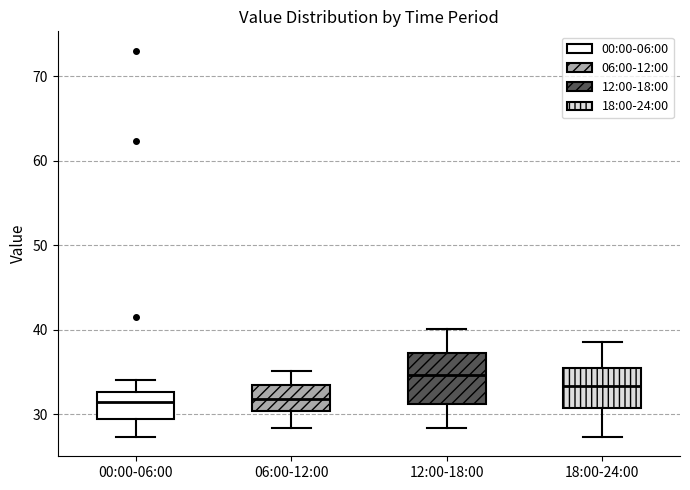

Reading left to right, read every box against the y-axis: the position of its median line, the range the box covers, and the ends of its whiskers. The values are not printed on the chart, so give them approximately, as read against the axis.

00:00-06:00: median 31, box 29 to 33, whiskers 27 to 34
06:00-12:00: median 32, box 30 to 33, whiskers 28 to 35
12:00-18:00: median 35, box 31 to 37, whiskers 28 to 40
18:00-24:00: median 33, box 31 to 35, whiskers 27 to 39